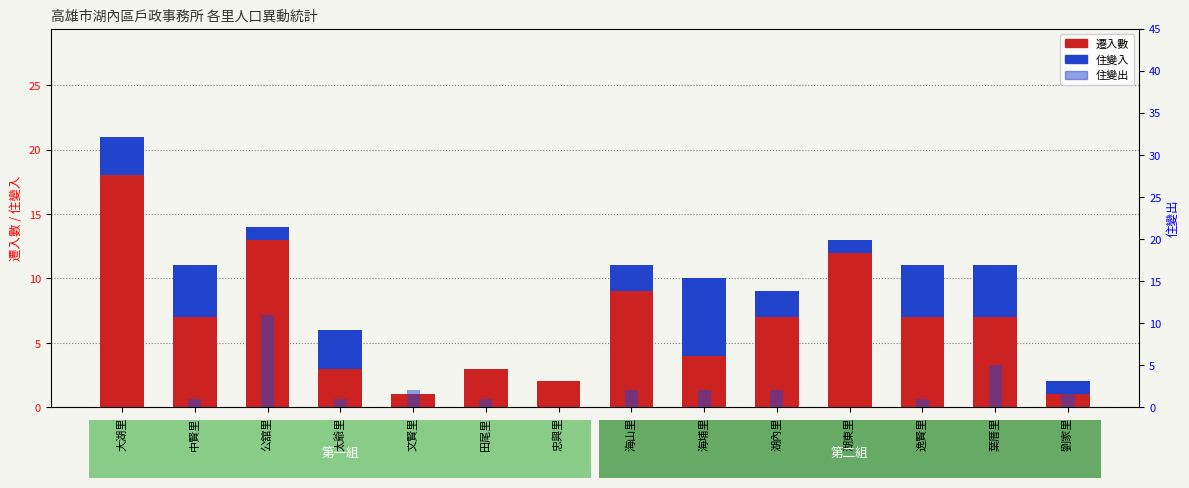

Which series changed the most between 太爺里 and 湖內里?

遷入數